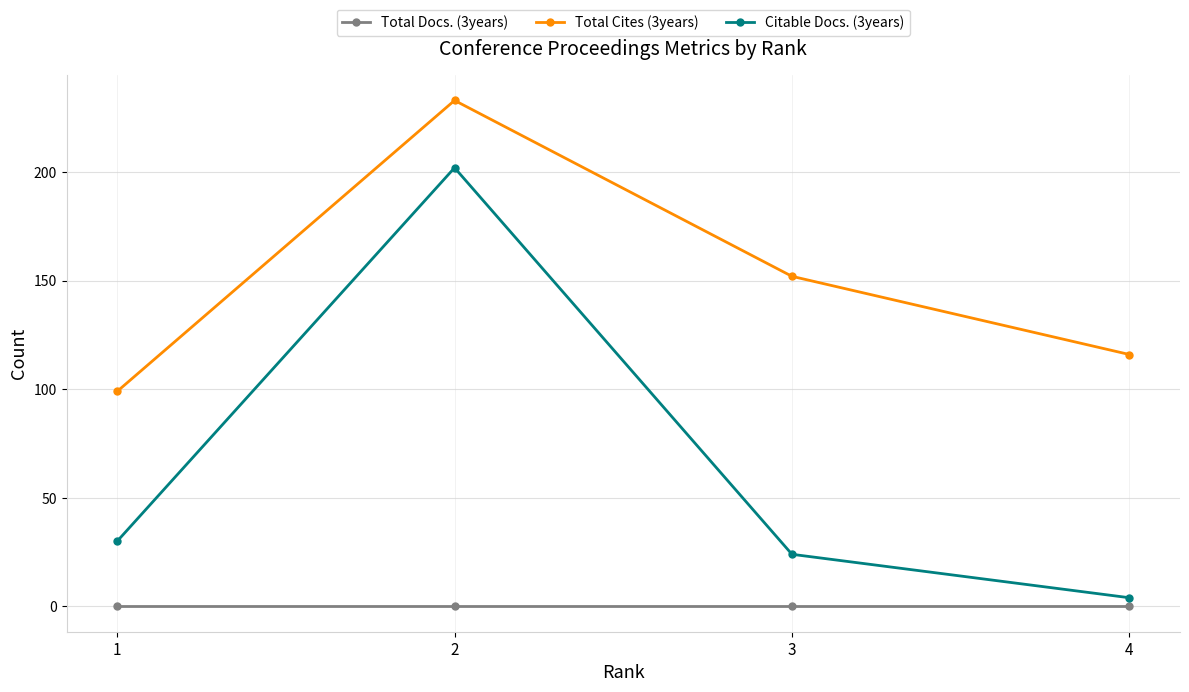

The value of Total Cites (3years) at 2 is 233. True or false?

True